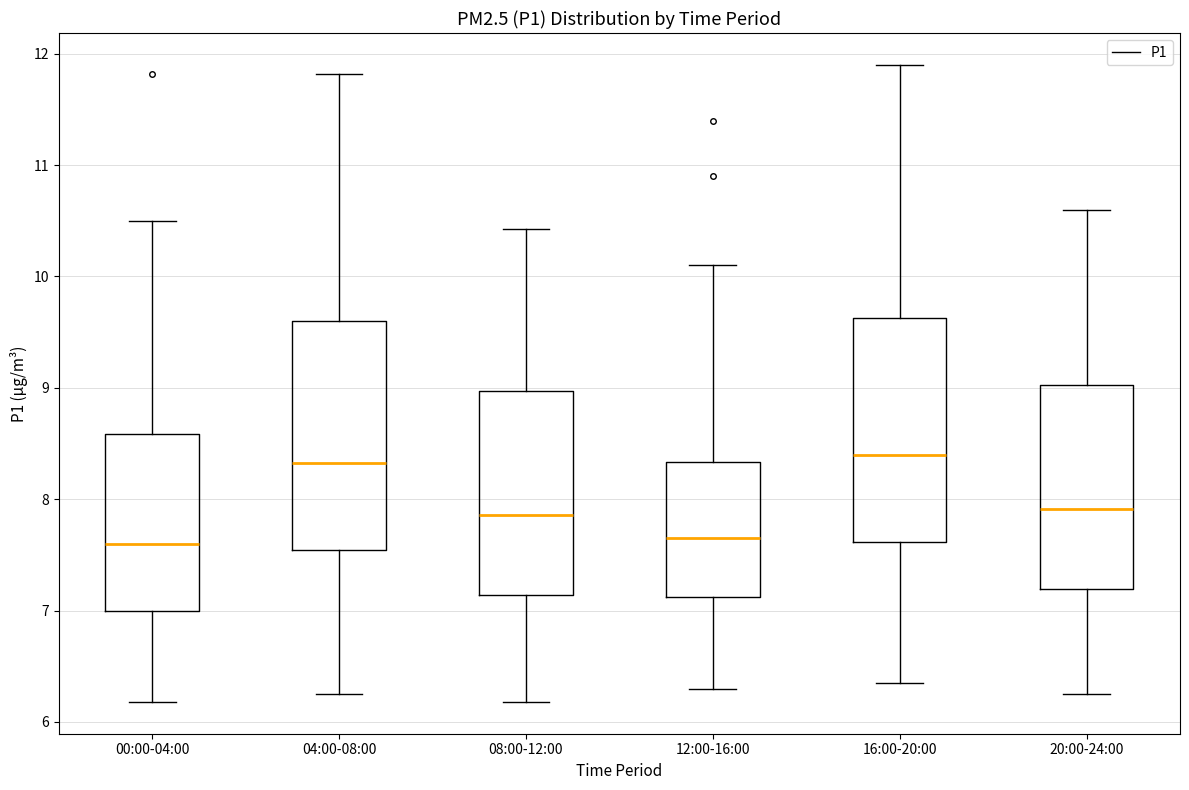

Where does the lower whisker of the box for 16:00-20:00 end on the y-axis? The values are not printed on the chart, so give them approximately, as read against the axis.

6.4